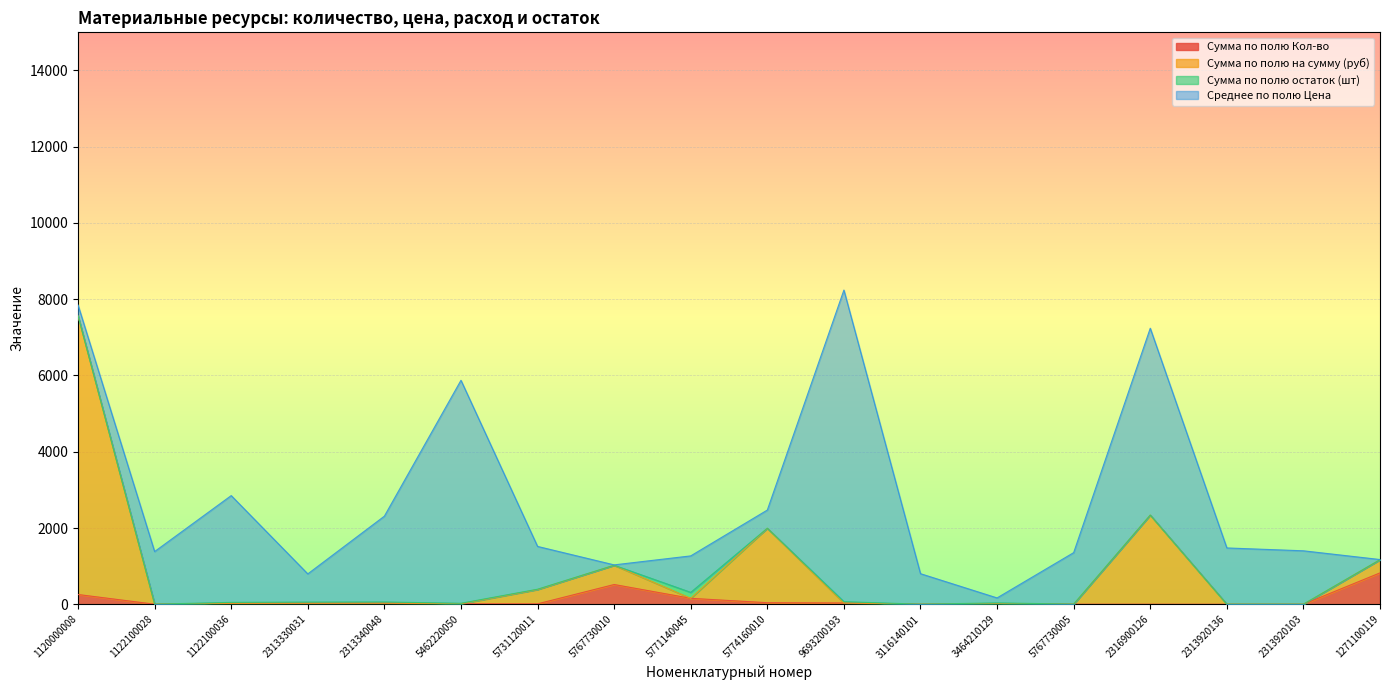

What is the value of the Сумма по полю на сумму (руб) point at the 17th from the left?

1.0